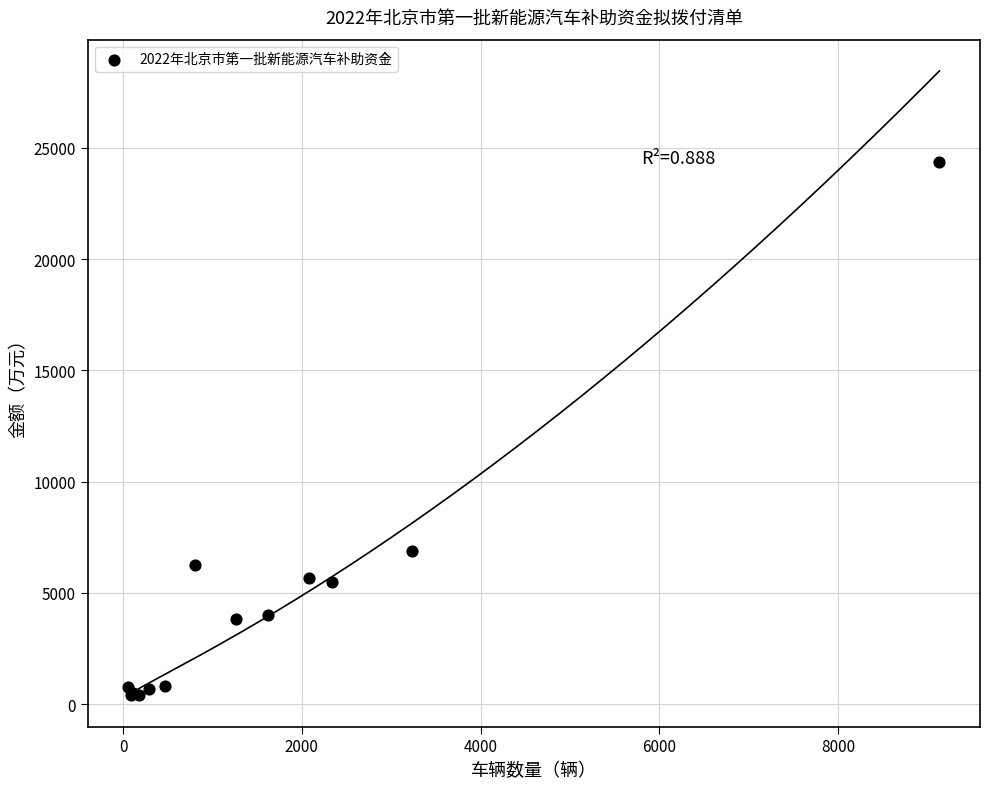

What Y value in the scatter plot is closest to 12377?

6865.7